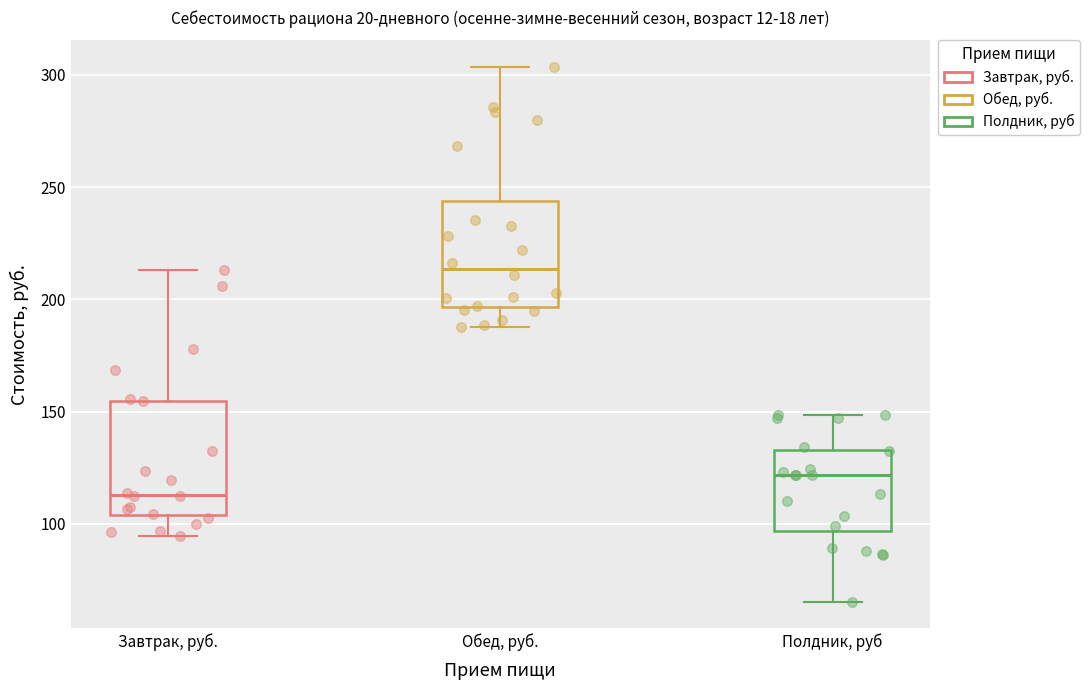

Where does the median line of the box for Завтрак, руб. sit on the y-axis? The values are not printed on the chart, so give them approximately, as read against the axis.

115